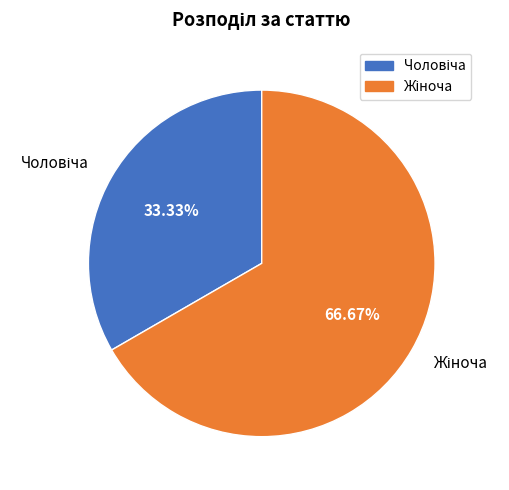

Does any single category account for the majority?

Yes